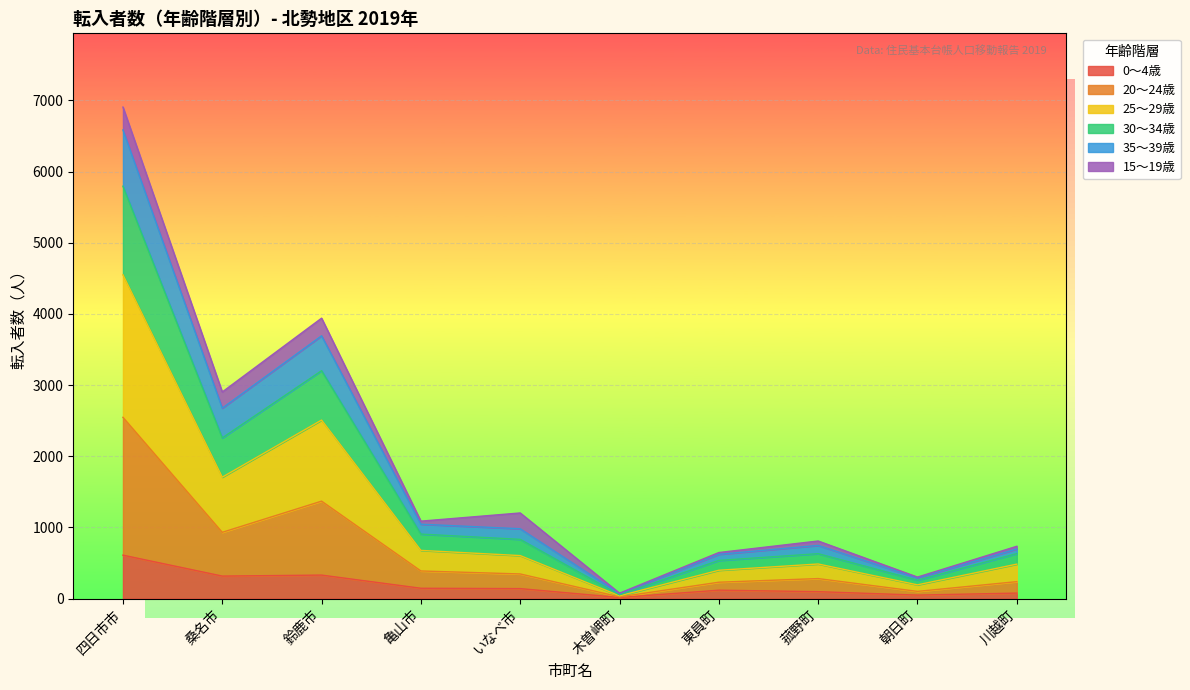

Between 四日市市 and 朝日町, which is larger?

四日市市